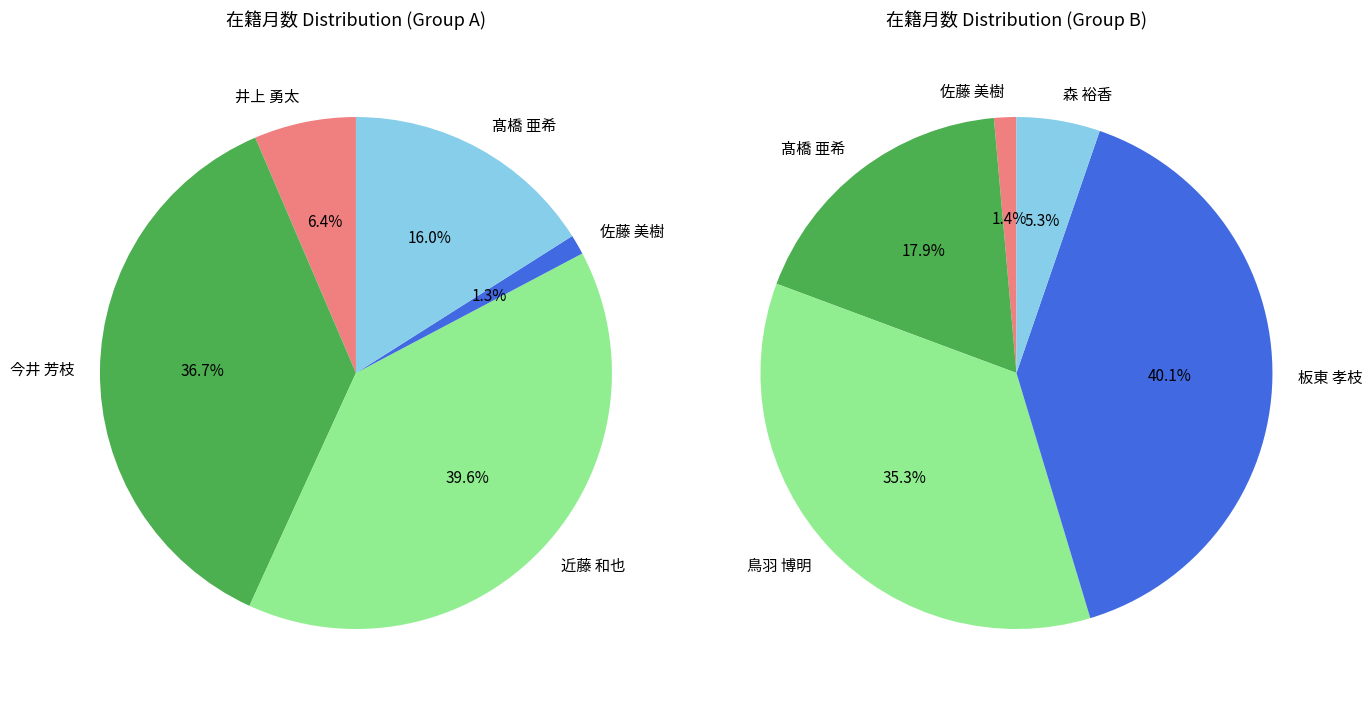

What is the ratio of the value at 板東 孝枝 to the value at 髙橋 亜希?

2.2